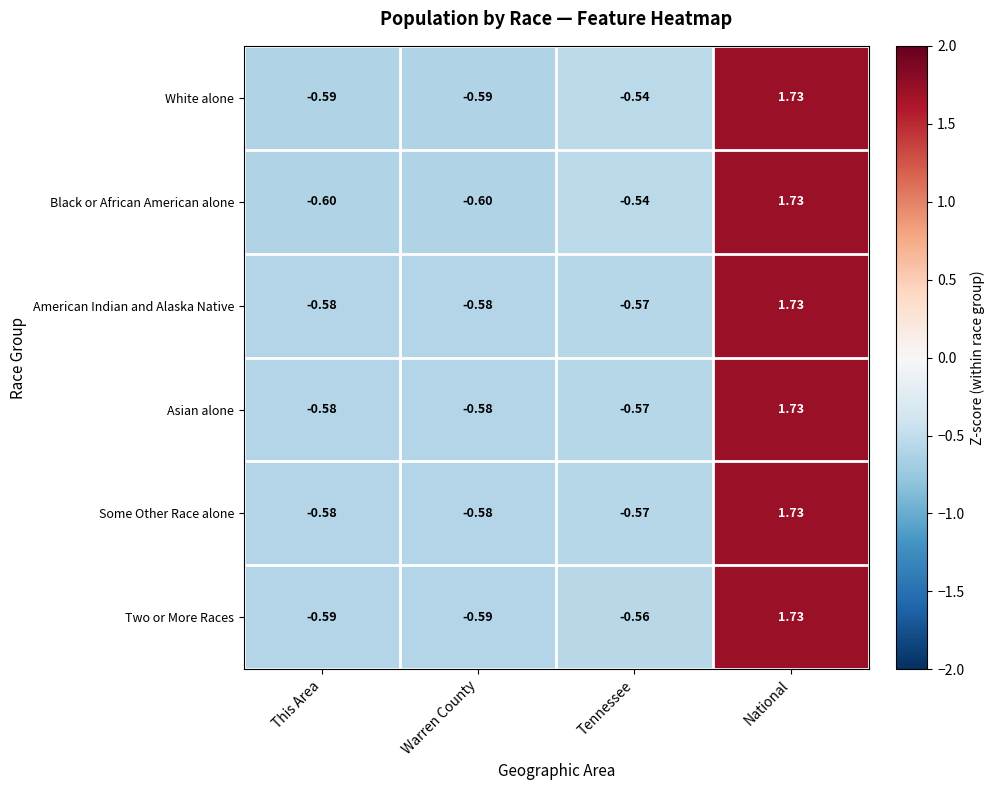

Where is White alone nearest to the value 0?

Tennessee